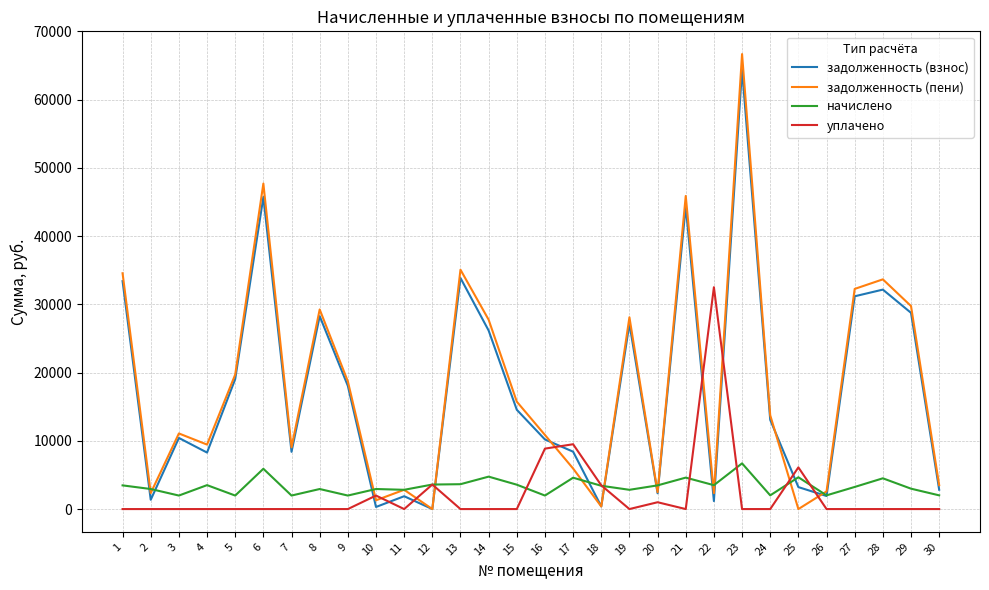

What is the sum of all уплачено values?

67019.9